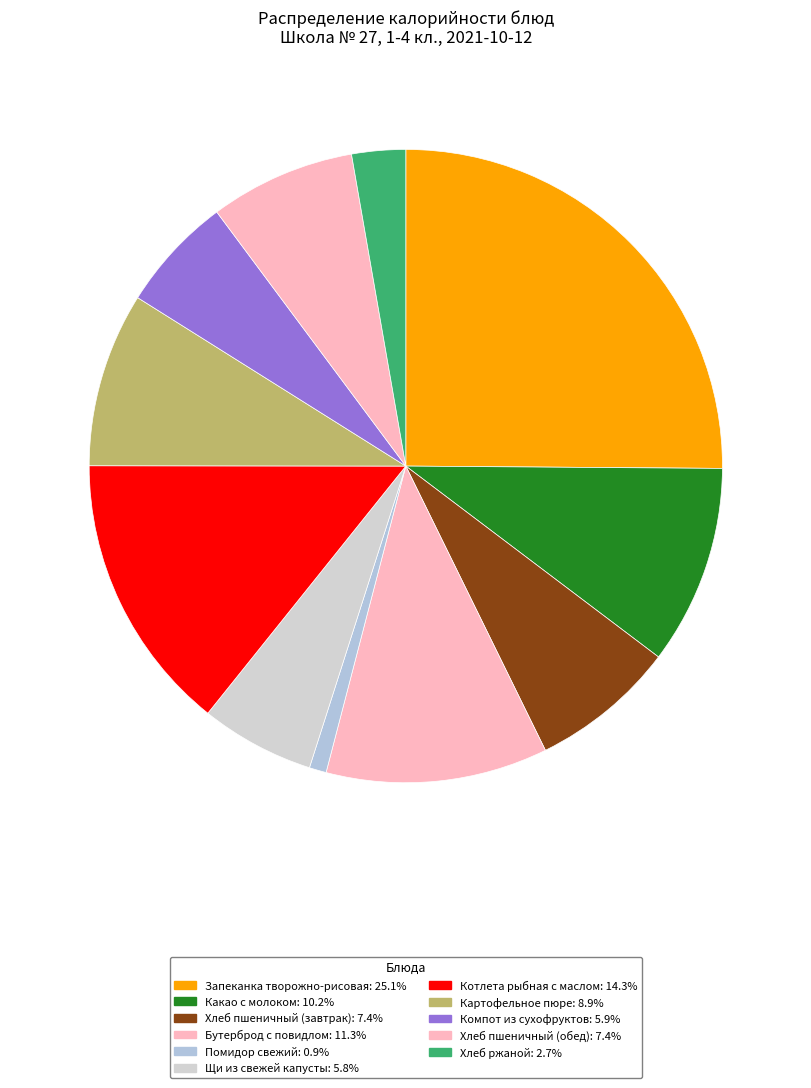

Count the number of slices in the pie.

11